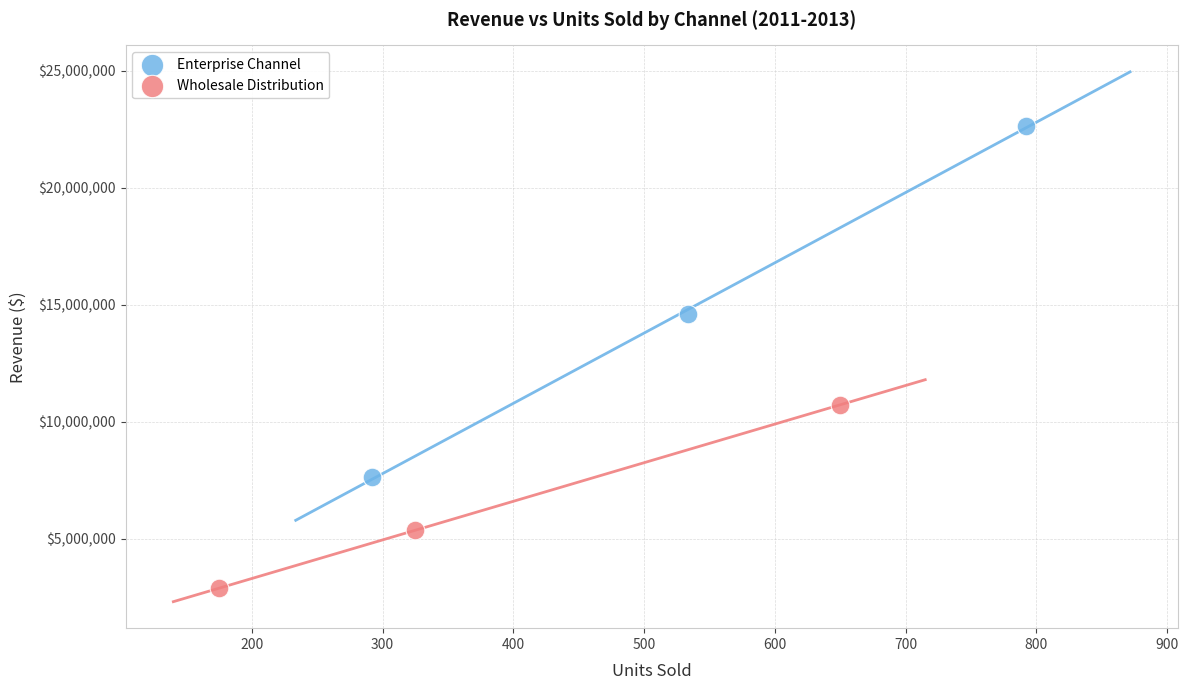

Which series reaches the maximum Y coordinate?

Enterprise Channel